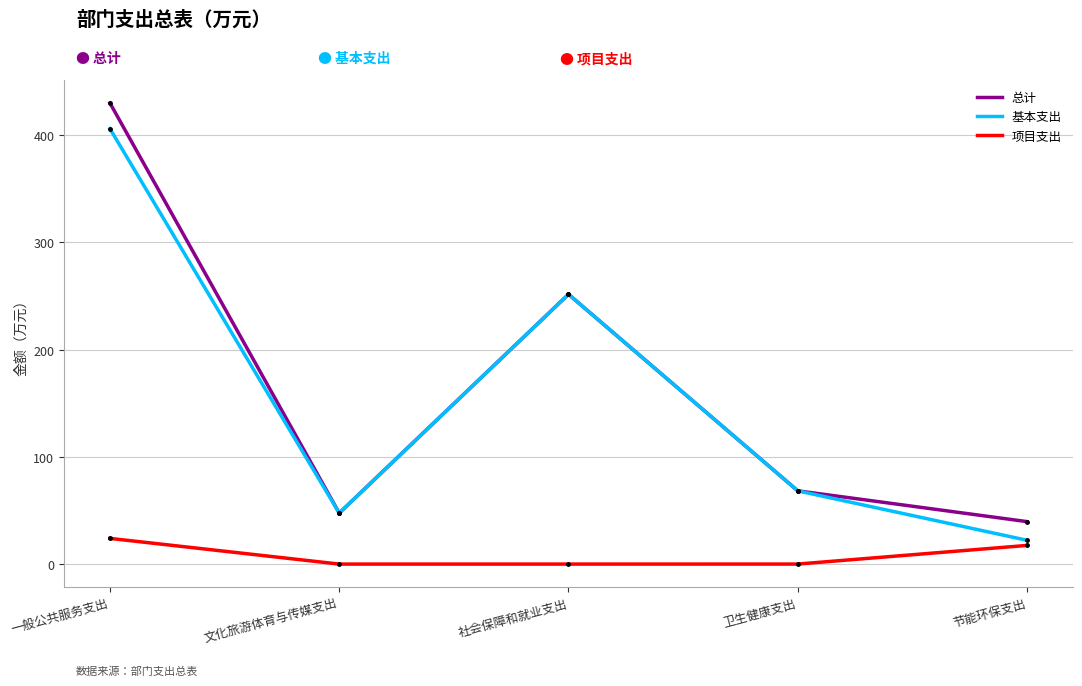

At which category is the sum across all series the highest?

一般公共服务支出